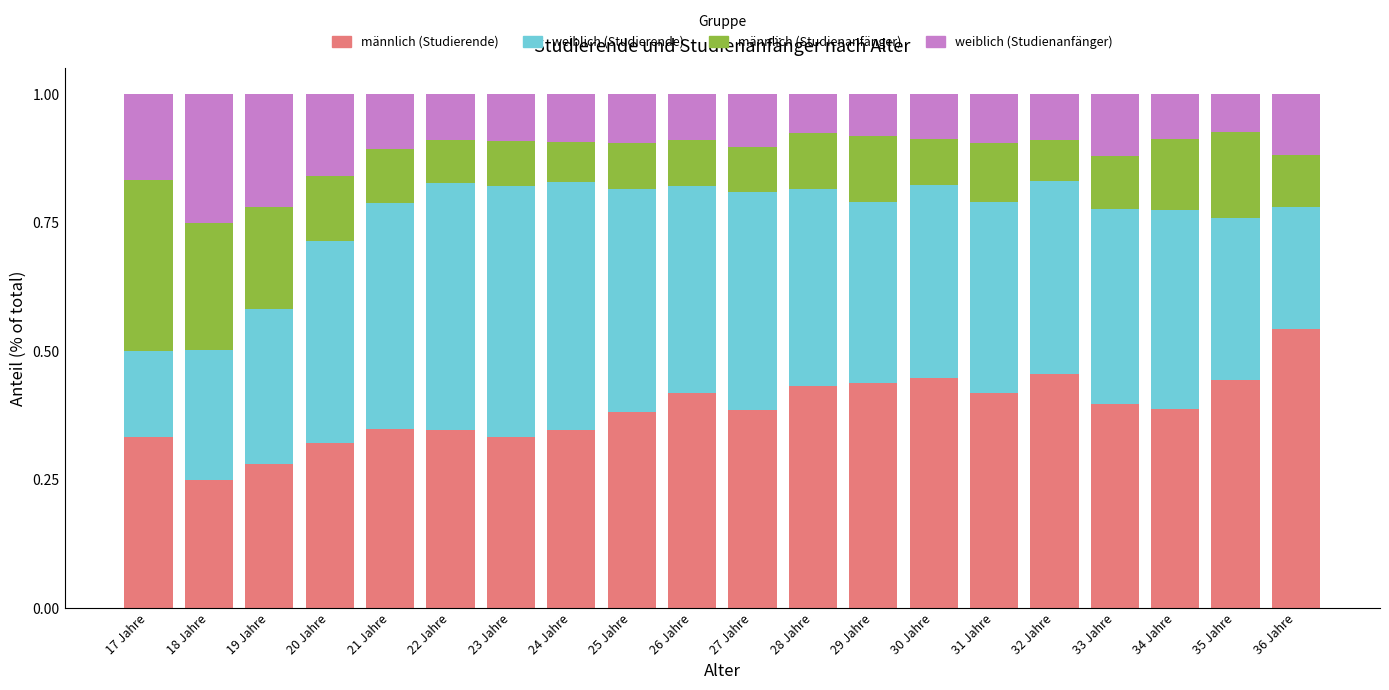

At which label does männlich (Studierende) reach its peak?

36 Jahre